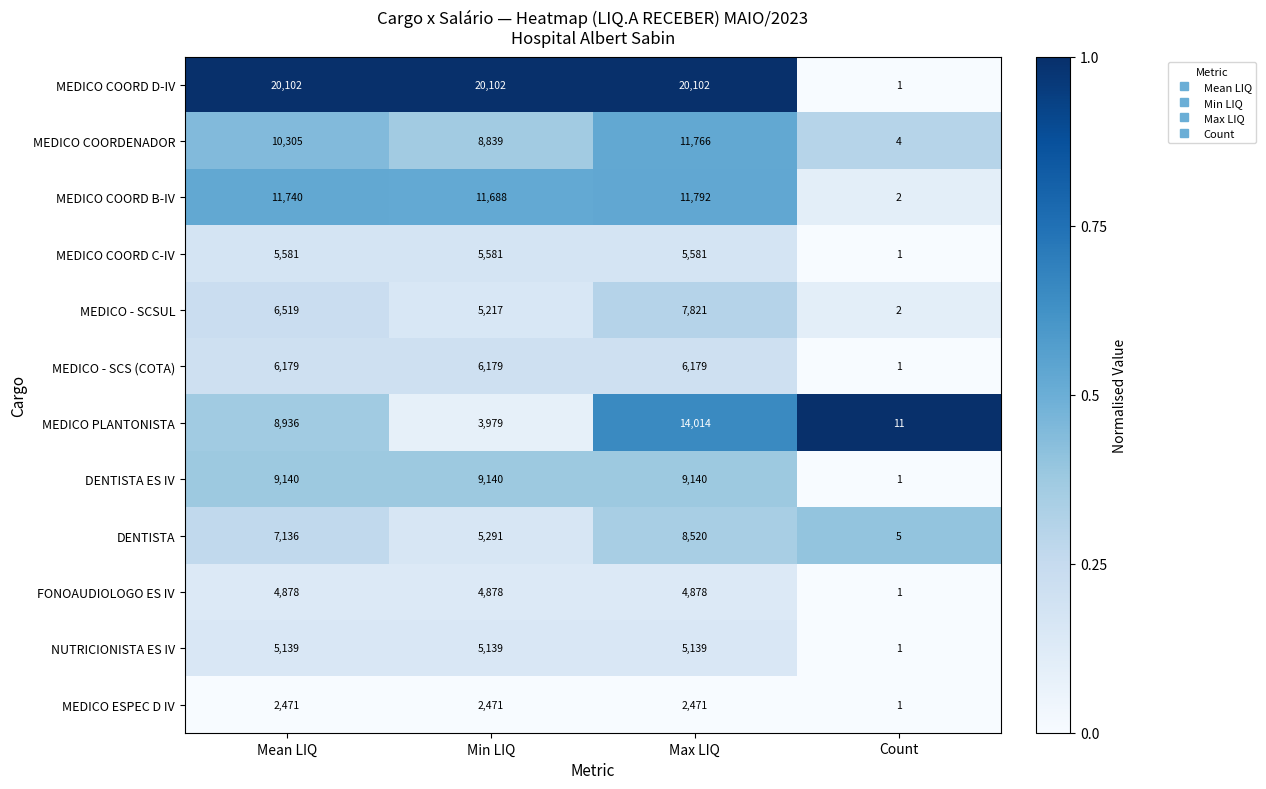

What is the maximum value shown in the chart?

20102